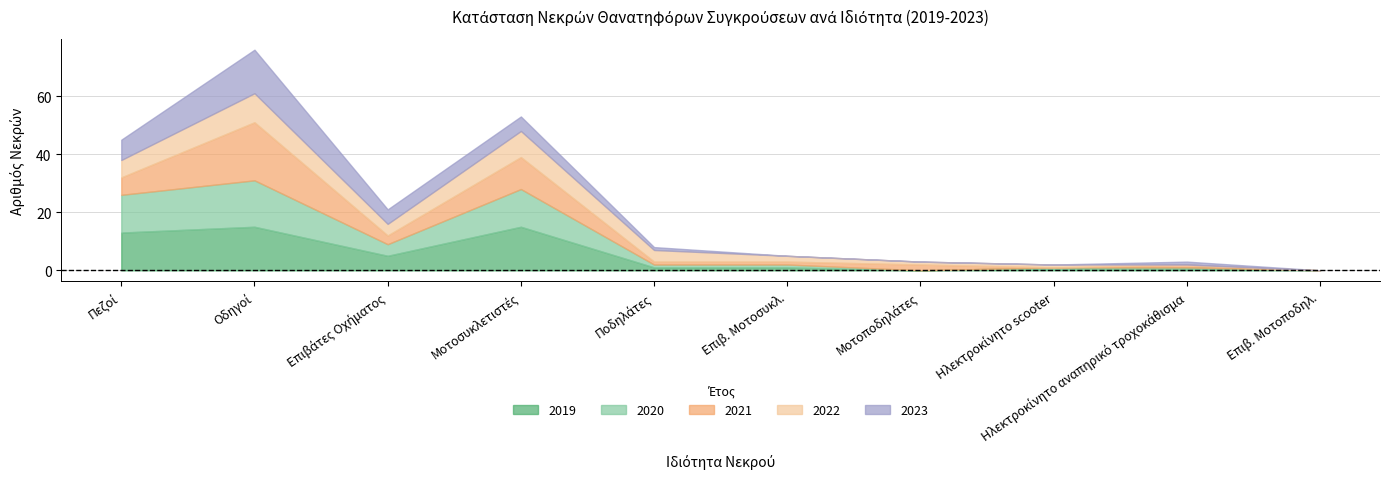

True or false: 2022 has more than 2 points higher than both neighbors.

False